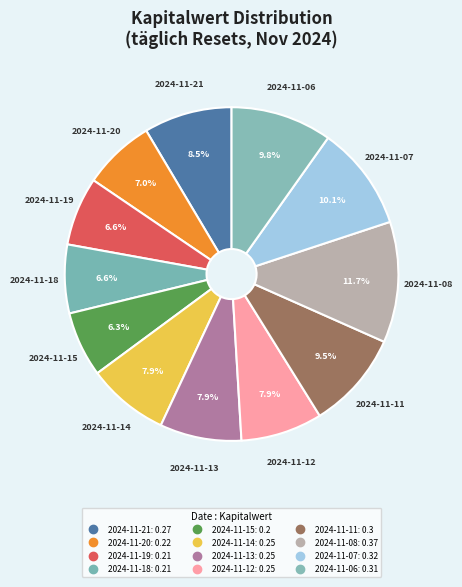

How many slices are in this pie chart?

12